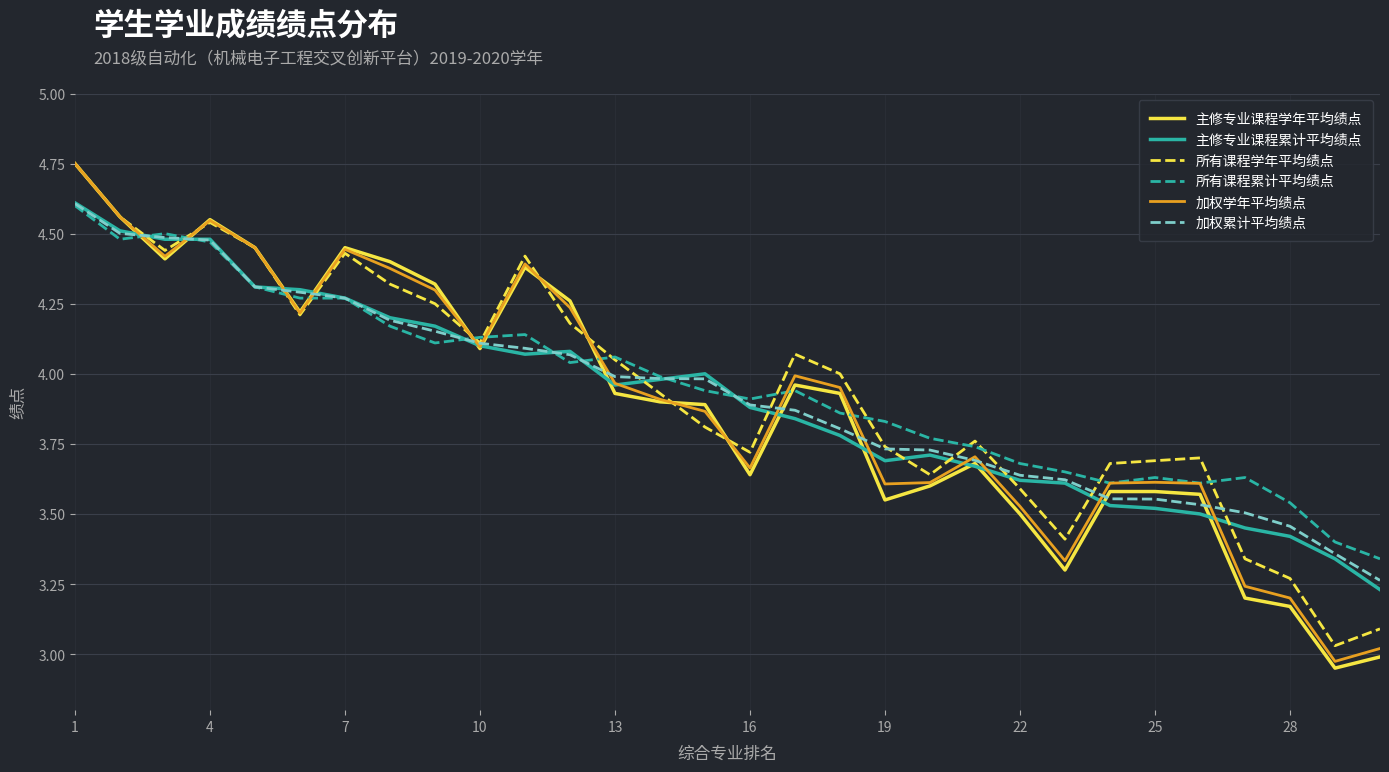

How many times do 加权学年平均绩点 and 所有课程学年平均绩点 cross each other?

6